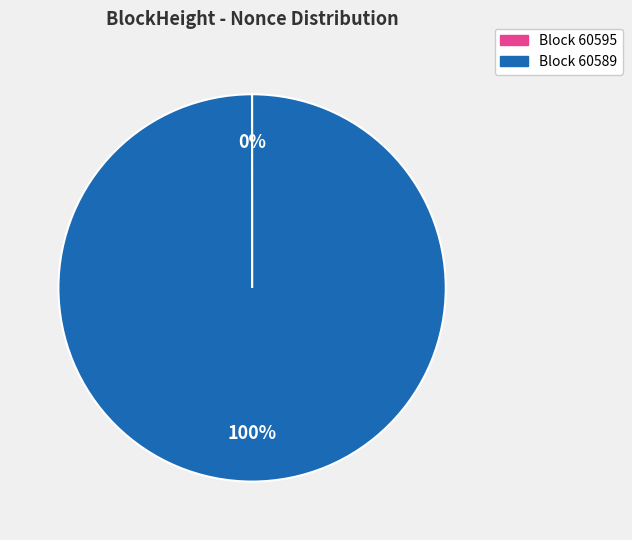

Is there a majority slice in this chart?

Yes